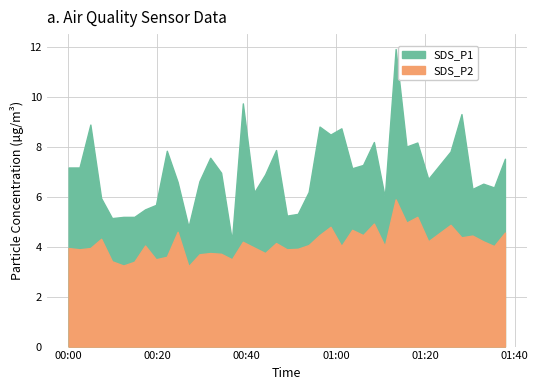

What position from the right is 2021/05/24 01:06:02?

13